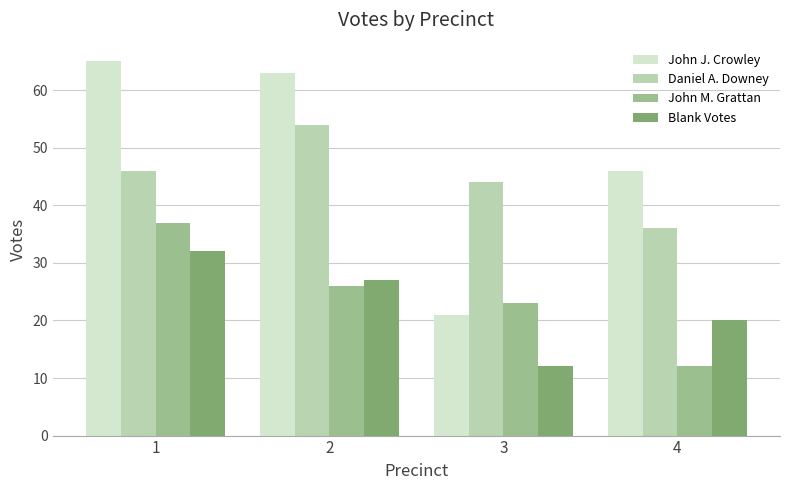

How many categories are shown in the chart?

4